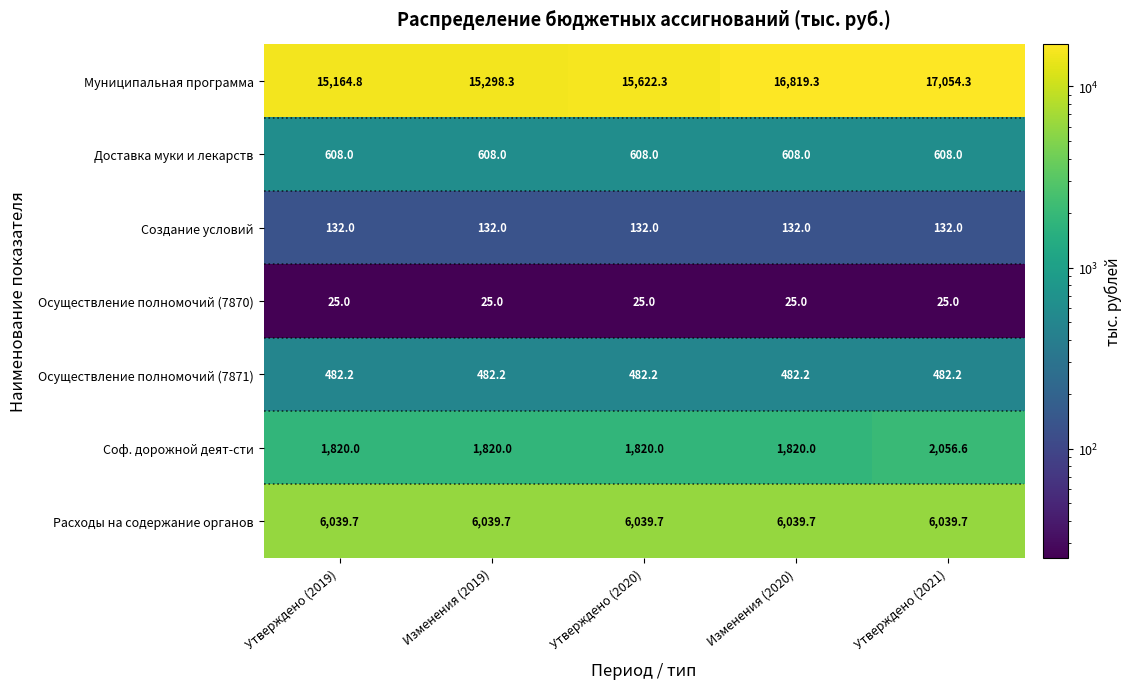

Rank the series by their maximum value, from highest to lowest.

Муниципальная программа, Расходы на содержание органов, Соф. дорожной деят-сти, Доставка муки и лекарств, Осуществление полномочий (7871), Создание условий, Осуществление полномочий (7870)